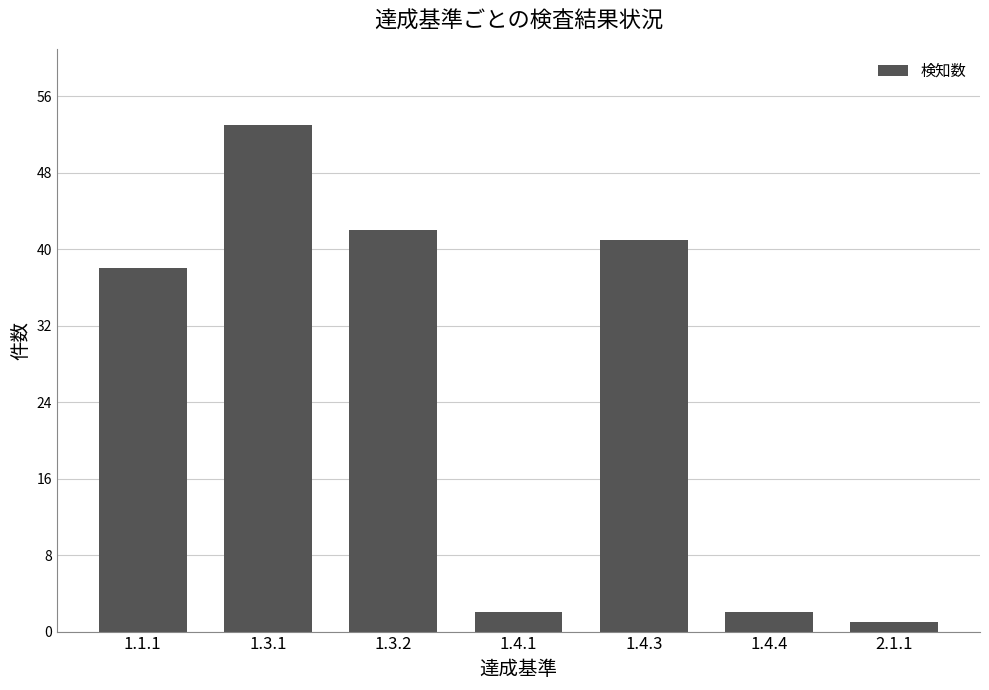

How many data points are less than 38?

3